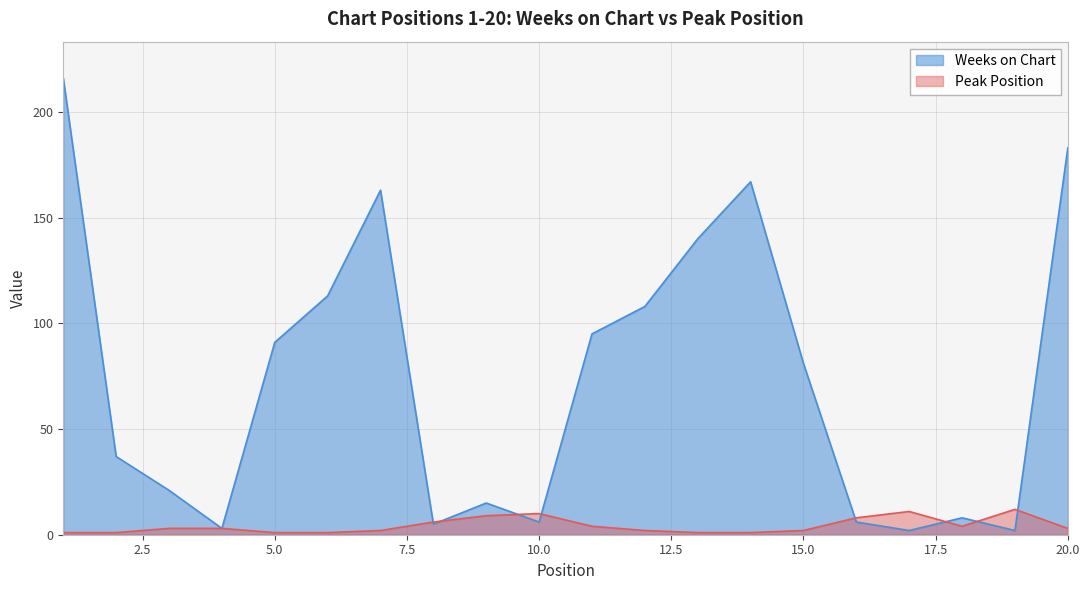

At which category does Weeks on Chart reach its first local valley?

4